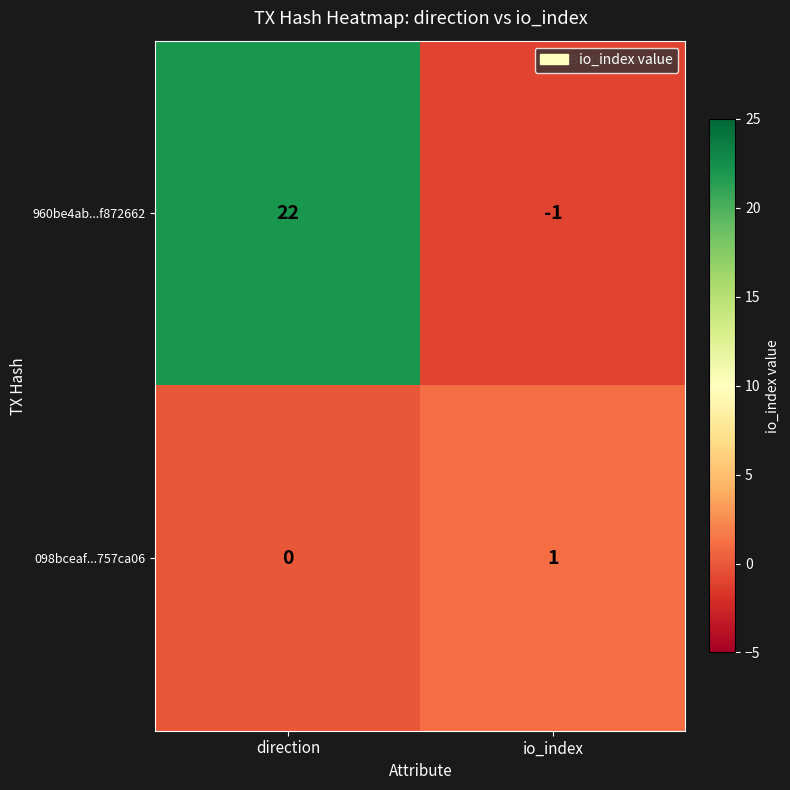

What is the spread (max minus min) of values at direction?

22